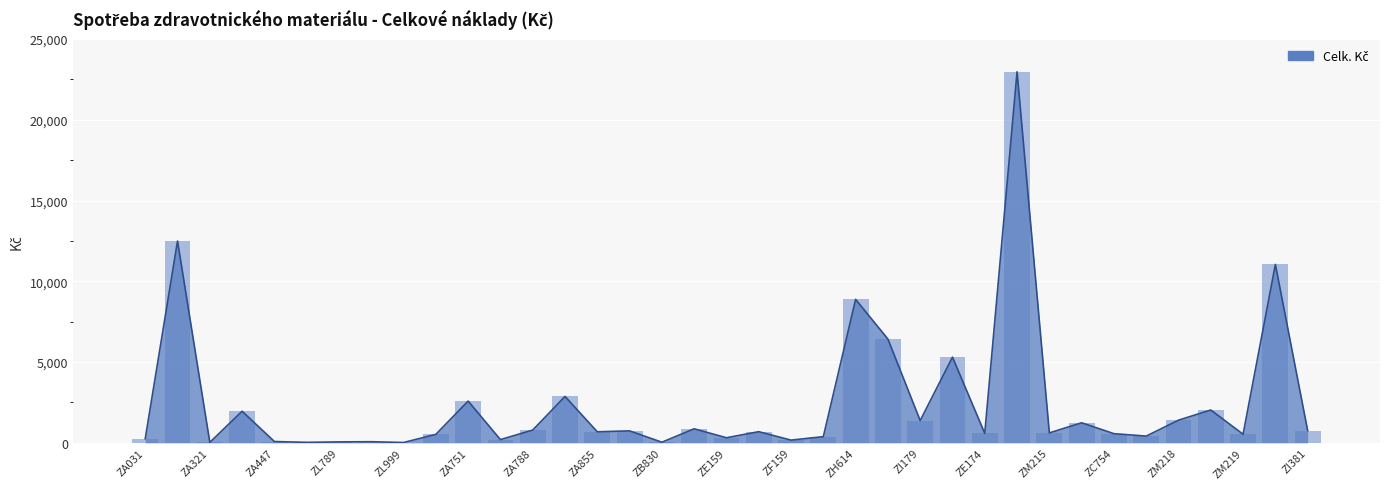

The value at ZB973 is 16568.3. True or false?

False